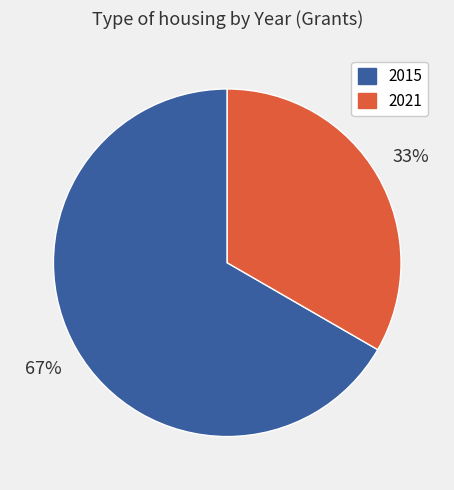

Which category accounts for the majority?

2015